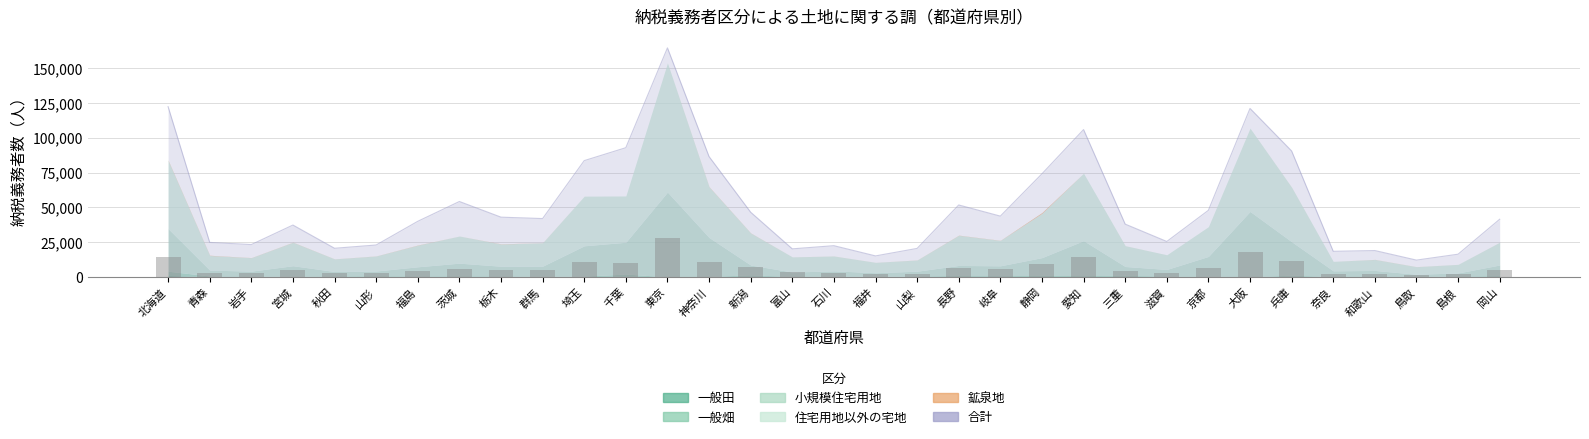

The value of 一般畑 at 富山 is 252. True or false?

False